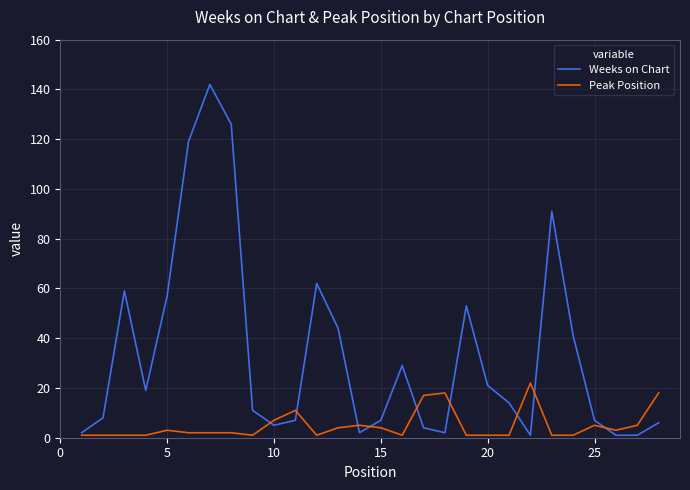

List the series in order of their overall mean, highest first.

Weeks on Chart, Peak Position